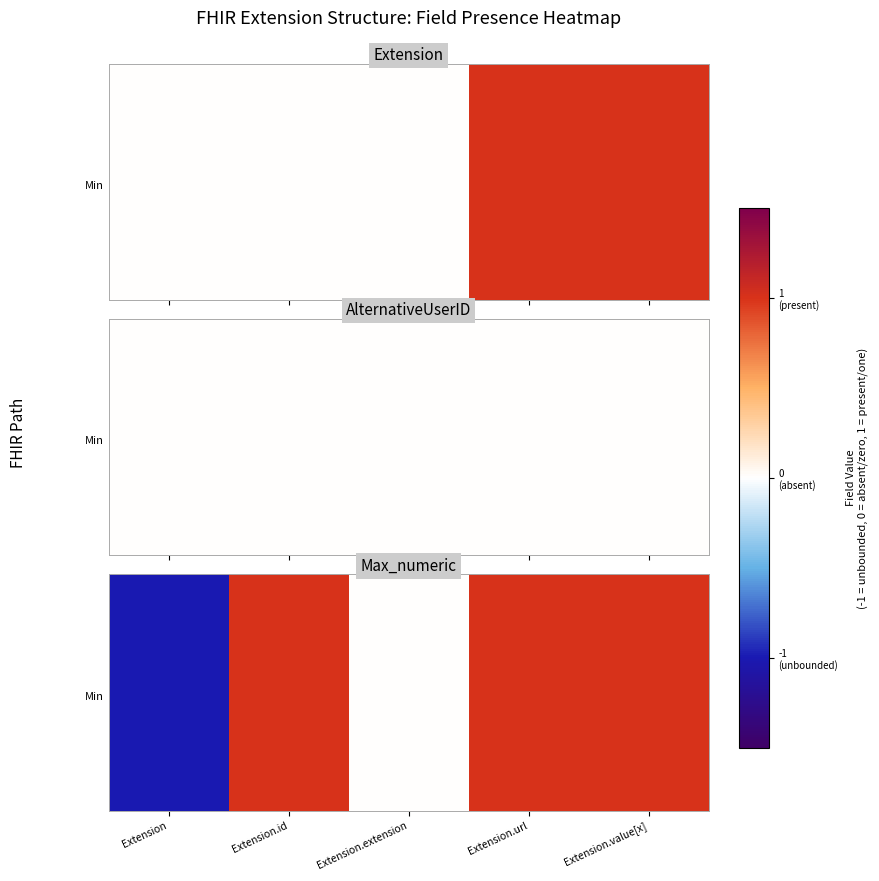

At which category does the chart reach its minimum across all series?

Extension